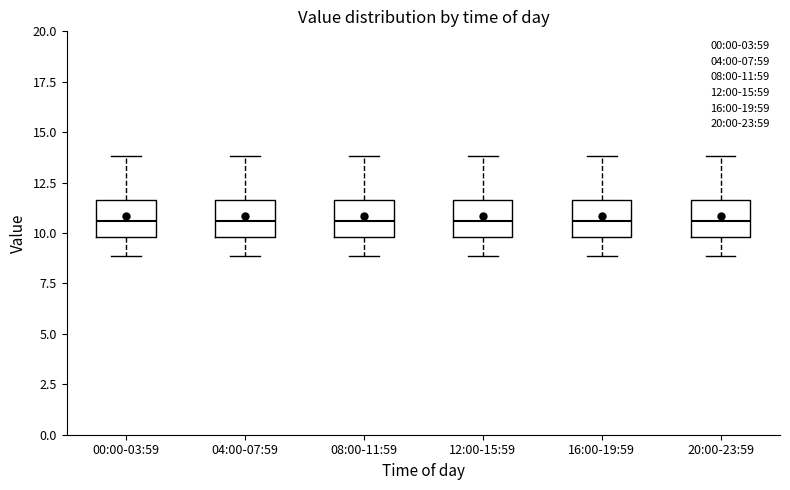

Where does the lower whisker of the box for 08:00-11:59 end on the y-axis? The values are not printed on the chart, so give them approximately, as read against the axis.

9.0